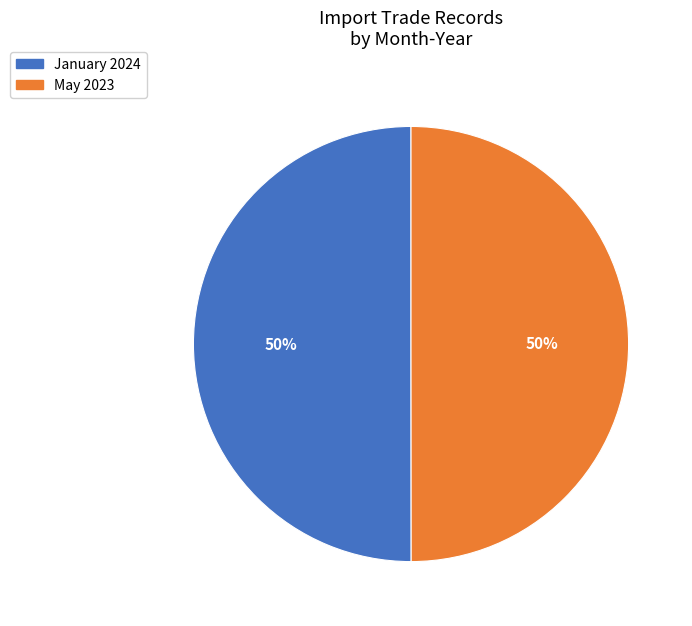

What percentage is the May 2023 slice, to the nearest percent?

50%